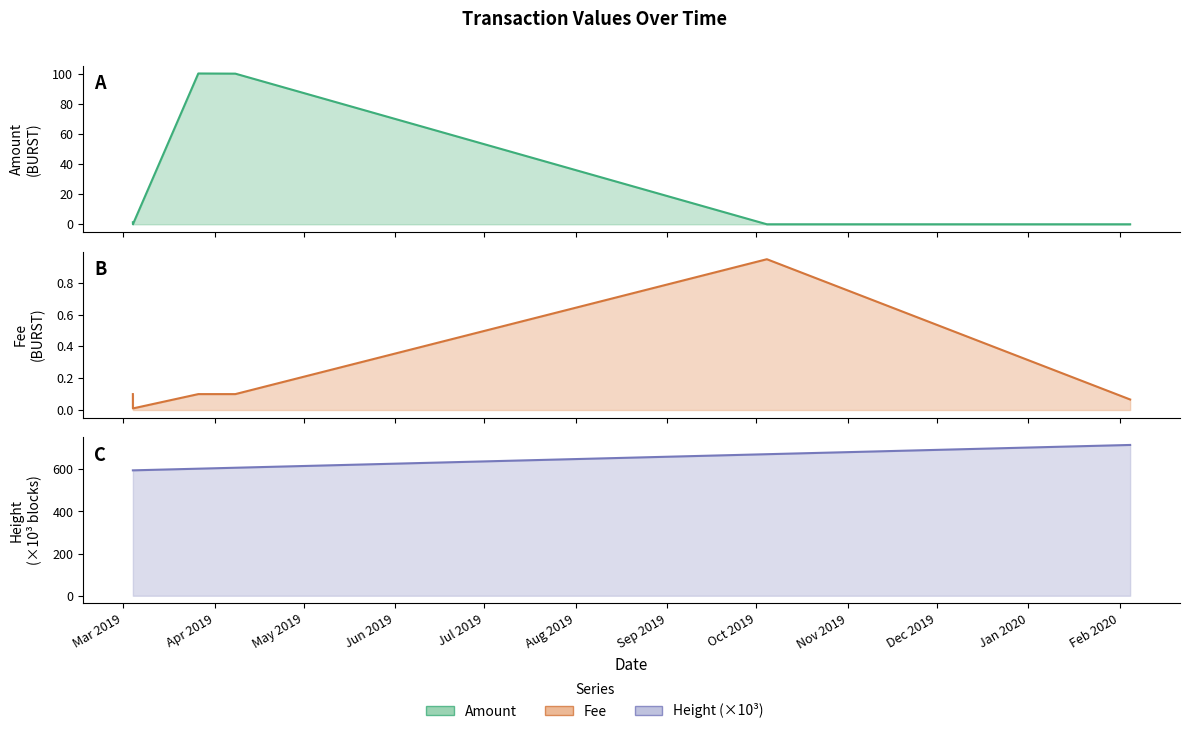

The Fee series shows 0.2 at Jun 2019. True or false?

False